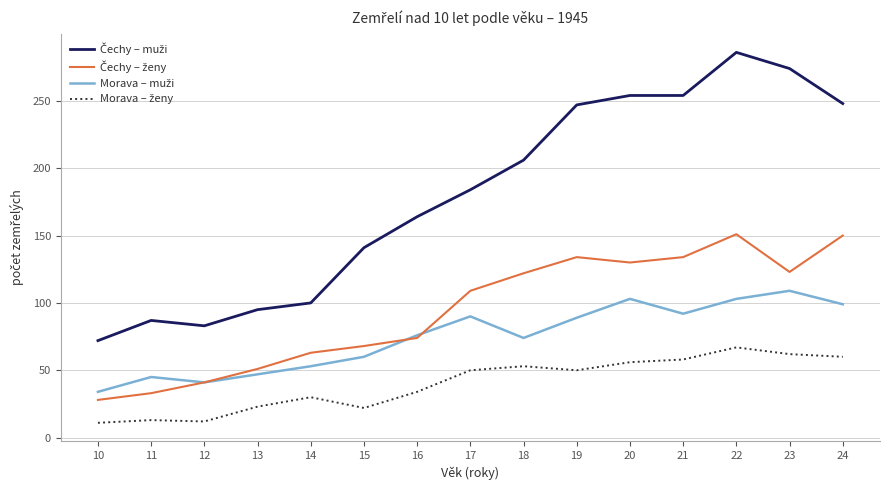

Which label corresponds to the largest value in the chart?

22